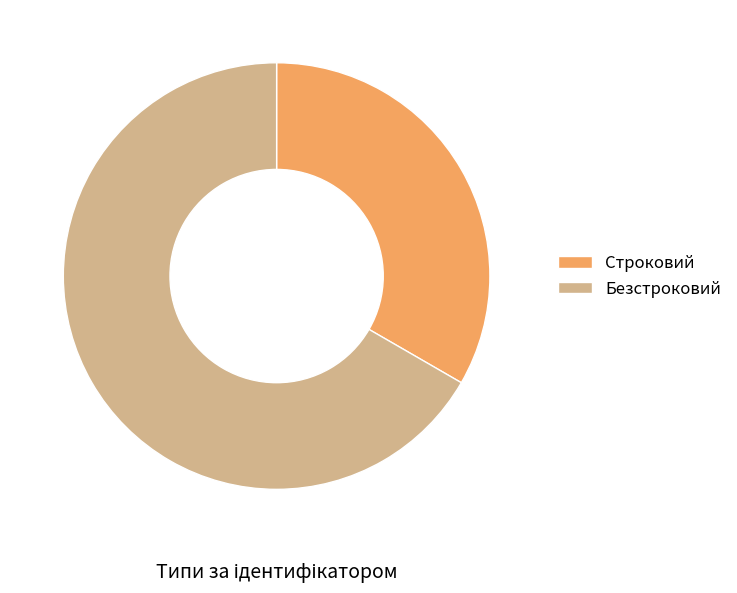

Does any single category account for the majority?

Yes